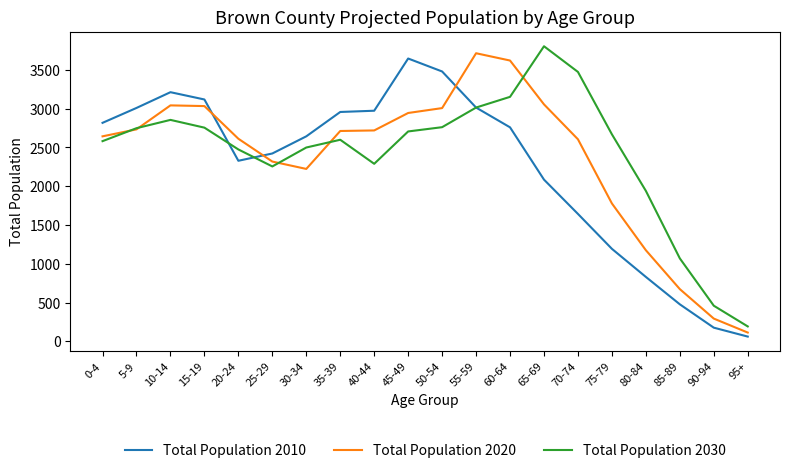

What is the approximate value of Total Population 2010 at 80-84, to the nearest 50?

850